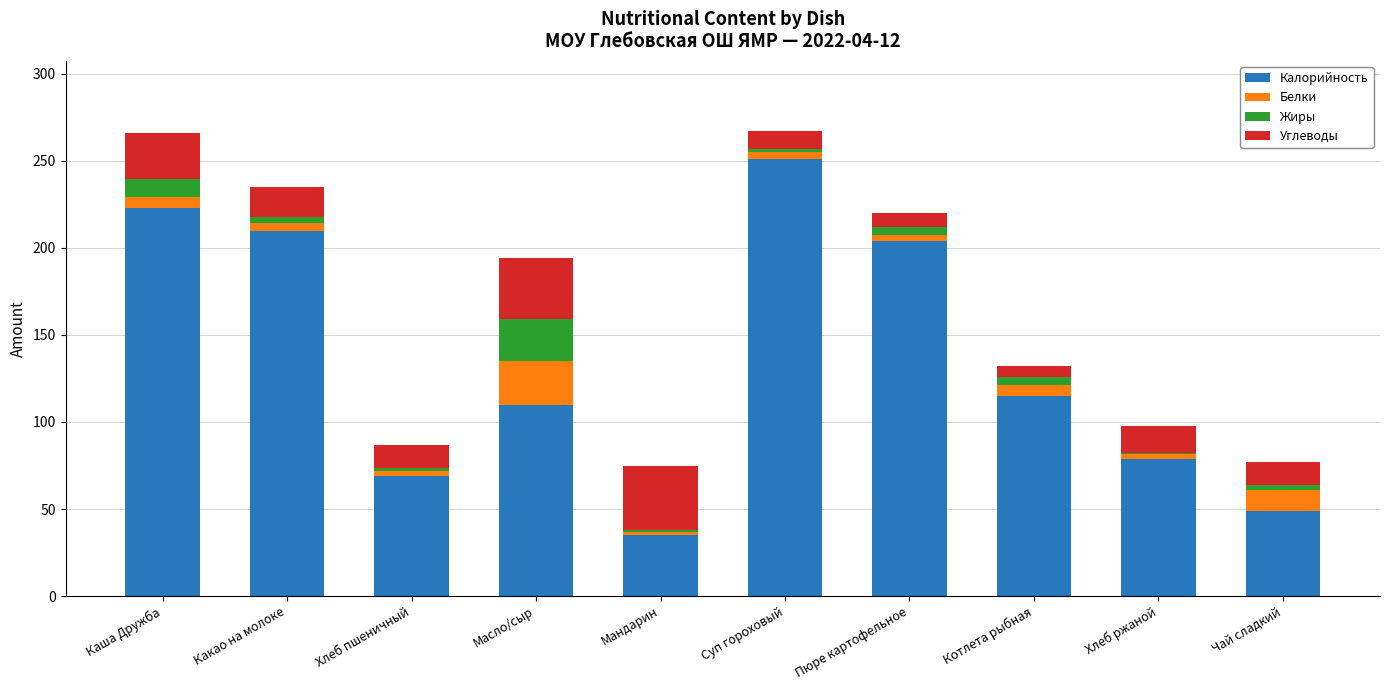

What is the approximate value of Калорийность at Какао на молоке?

210.0